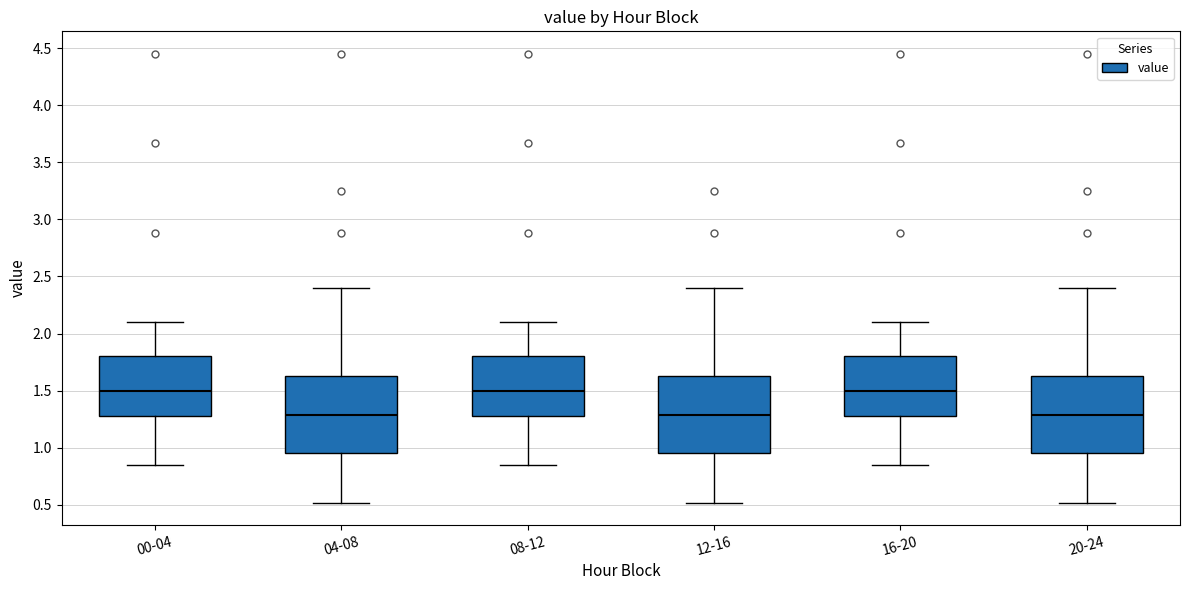

Where is the upper edge of the box for 12-16 on the y-axis? The values are not printed on the chart, so give them approximately, as read against the axis.

1.65